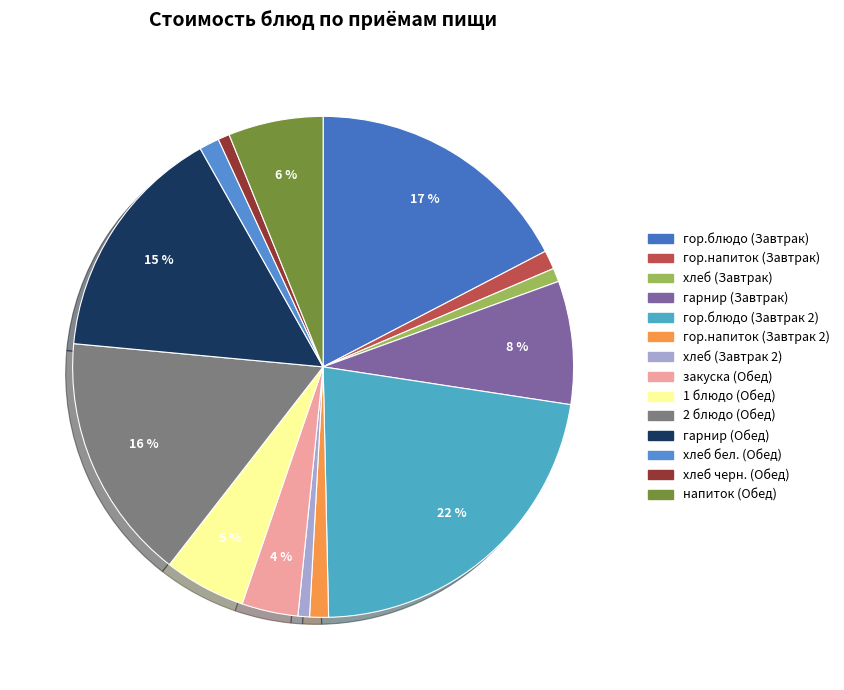

To the nearest percent, what is the difference between the largest and smallest slice percentages?

21%